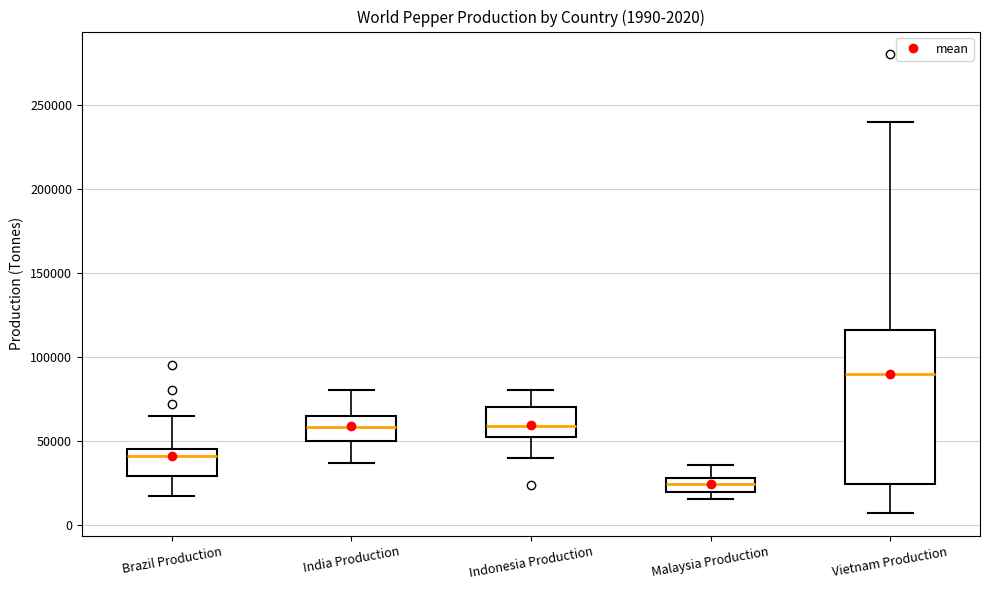

Which box has the highest median line?

Vietnam Production